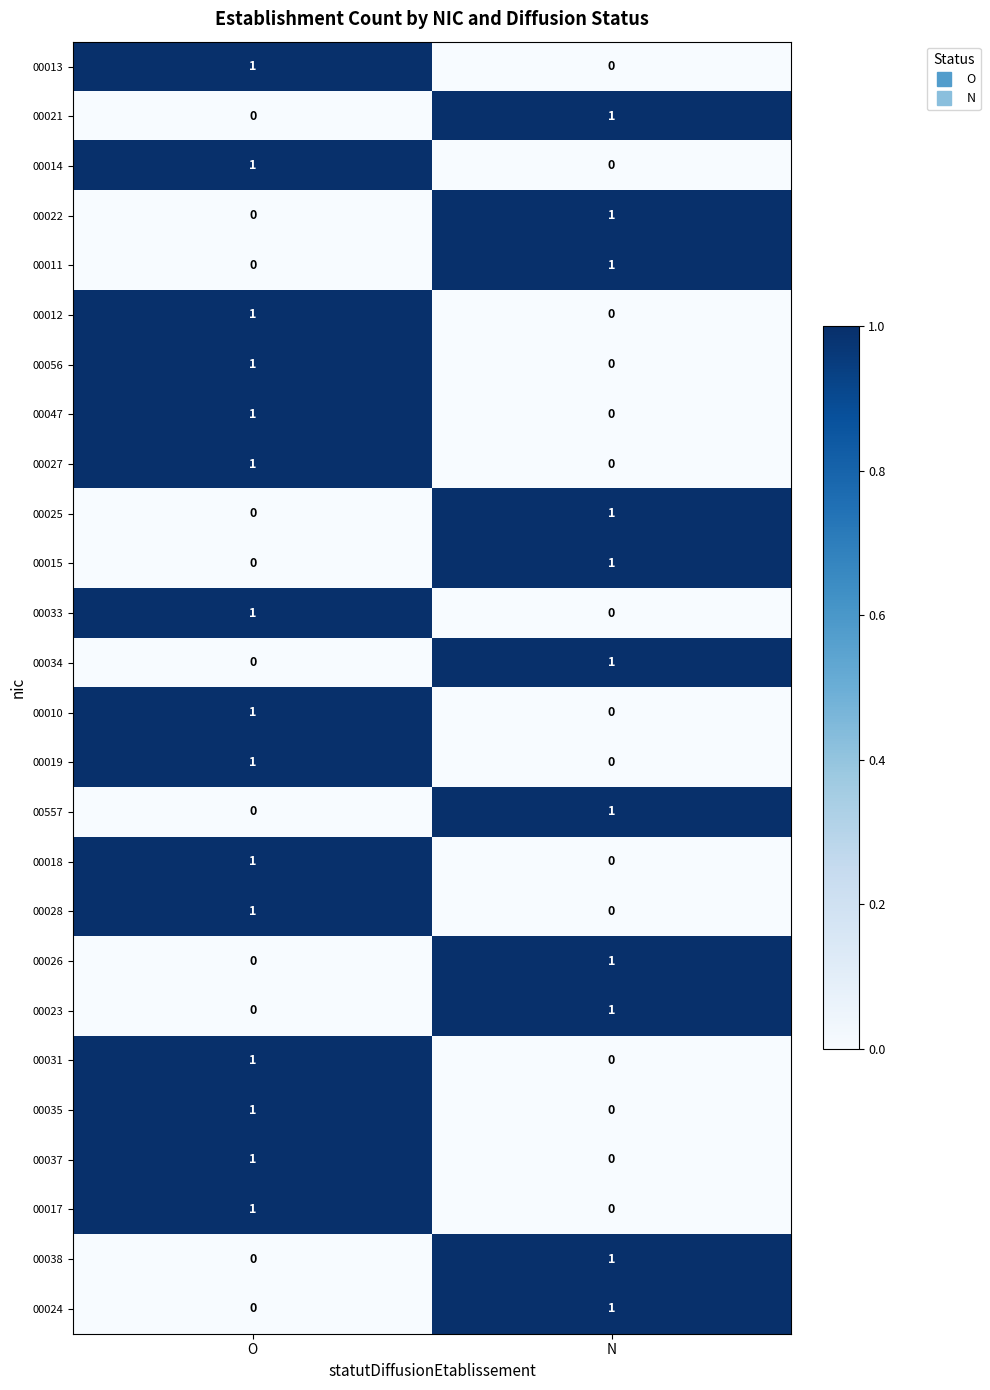

The value of 00056 at N is 0. True or false?

True